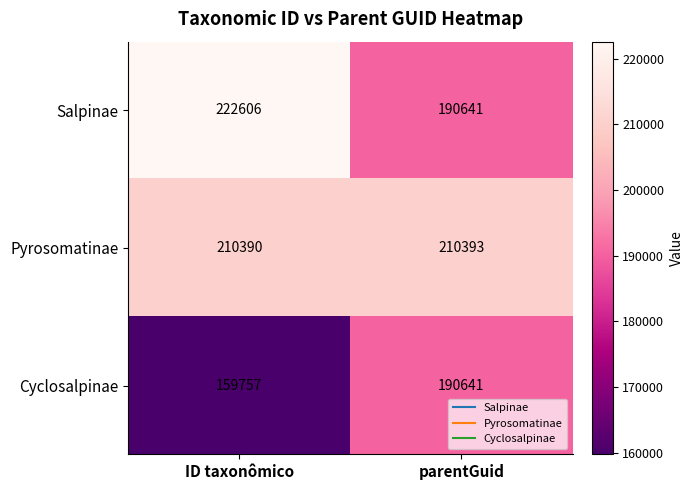

Reading left to right, what are all the values shown in this chart?

Salpinae: 222606	190641
Pyrosomatinae: 210390	210393
Cyclosalpinae: 159757	190641